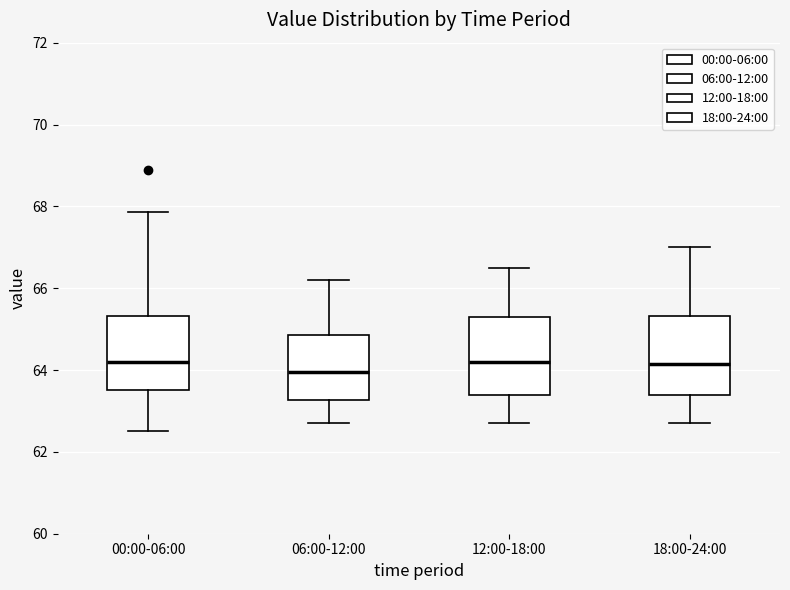

Reading left to right, read every box against the y-axis: the position of its median line, the range the box covers, and the ends of its whiskers. The values are not printed on the chart, so give them approximately, as read against the axis.

00:00-06:00: median 64.2, box 63.6 to 65.4, whiskers 62.6 to 67.8
06:00-12:00: median 64.0, box 63.2 to 64.8, whiskers 62.8 to 66.2
12:00-18:00: median 64.2, box 63.4 to 65.4, whiskers 62.8 to 66.6
18:00-24:00: median 64.2, box 63.4 to 65.4, whiskers 62.8 to 67.0